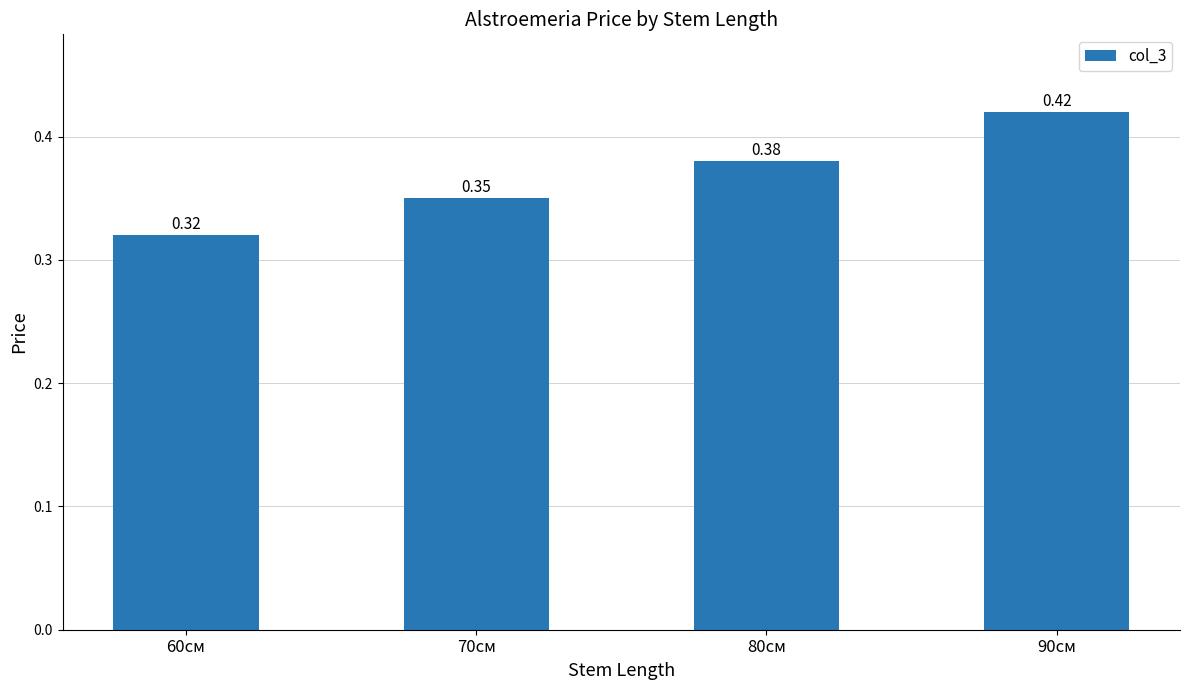

What is the sum of the values at 60см and 90см?

0.7